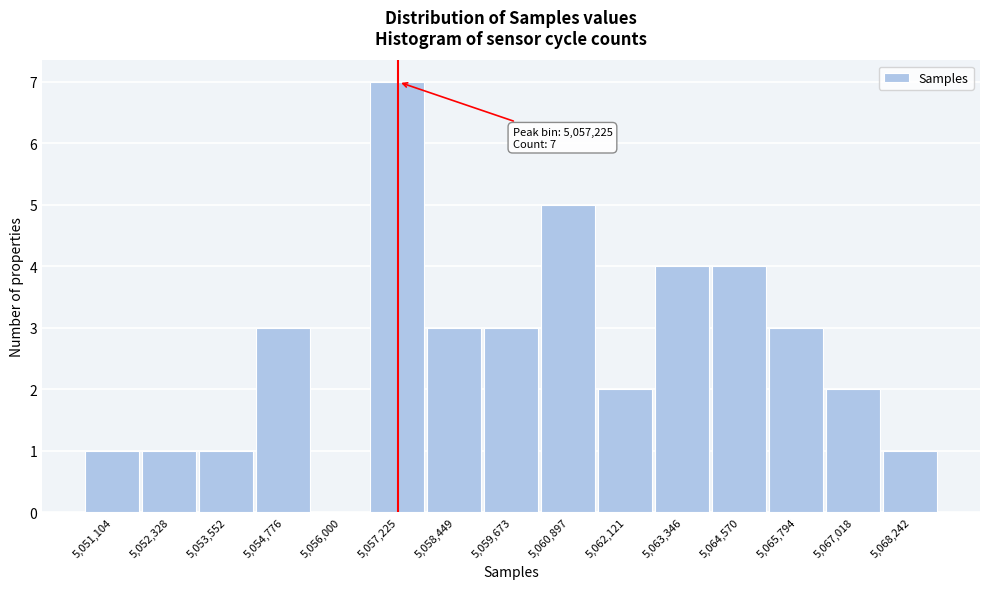

Reading right to left, what are all the values shown in this chart?

5,068,242=1	5,067,018=2	5,065,794=3	5,064,570=4	5,063,346=4	5,062,121=2	5,060,897=5	5,059,673=3	5,058,449=3	5,057,225=7	5,056,000=0	5,054,776=3	5,053,552=1	5,052,328=1	5,051,104=1